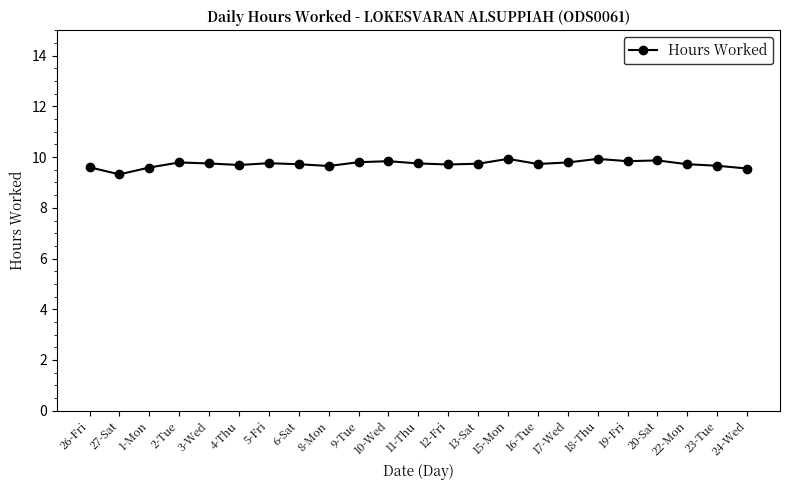

What is the ratio of the value at 17-Wed to the value at 10-Wed?

1.0